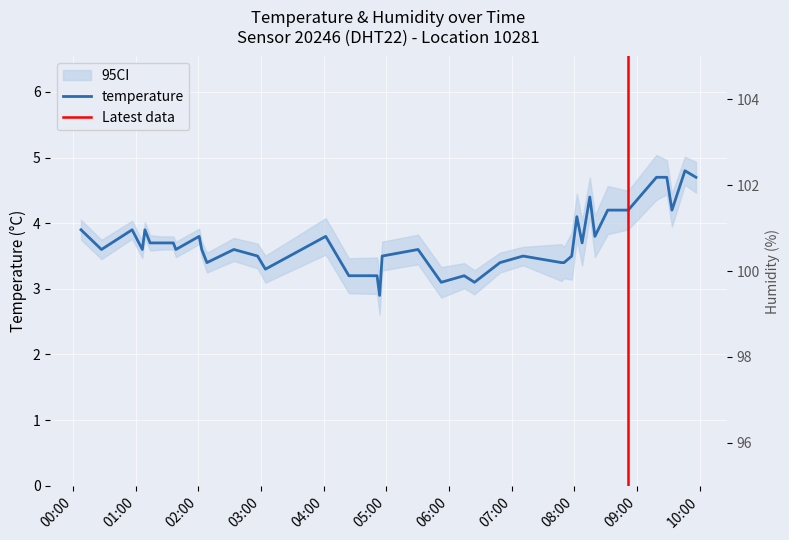

What is the minimum value shown in the chart?

2.9